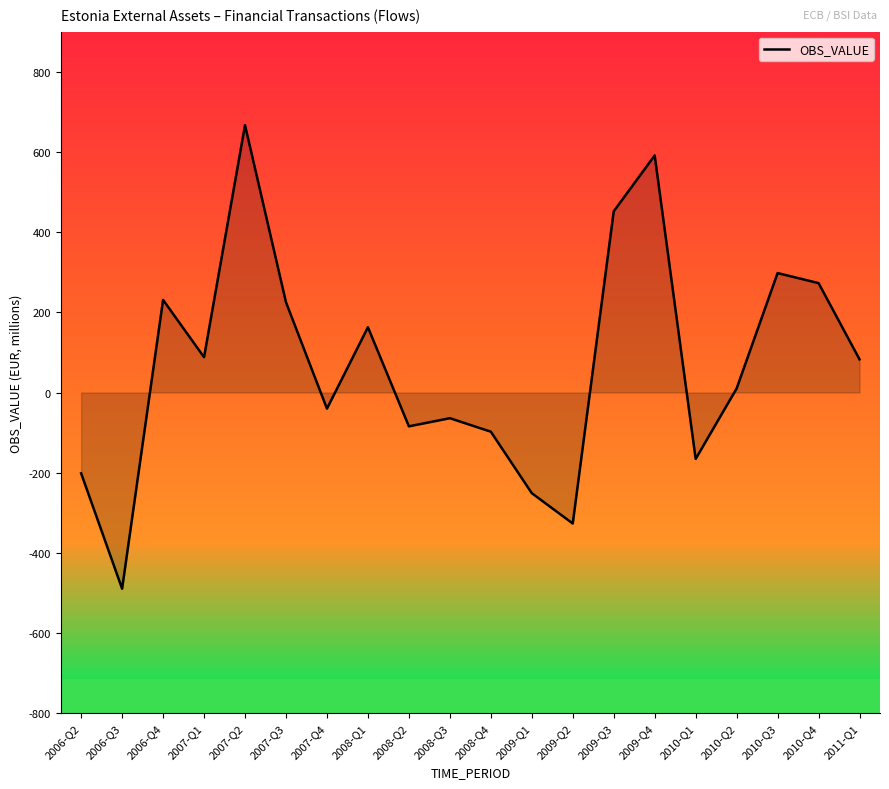

Is it true that the value at 2011-Q1 is 82.7?

True